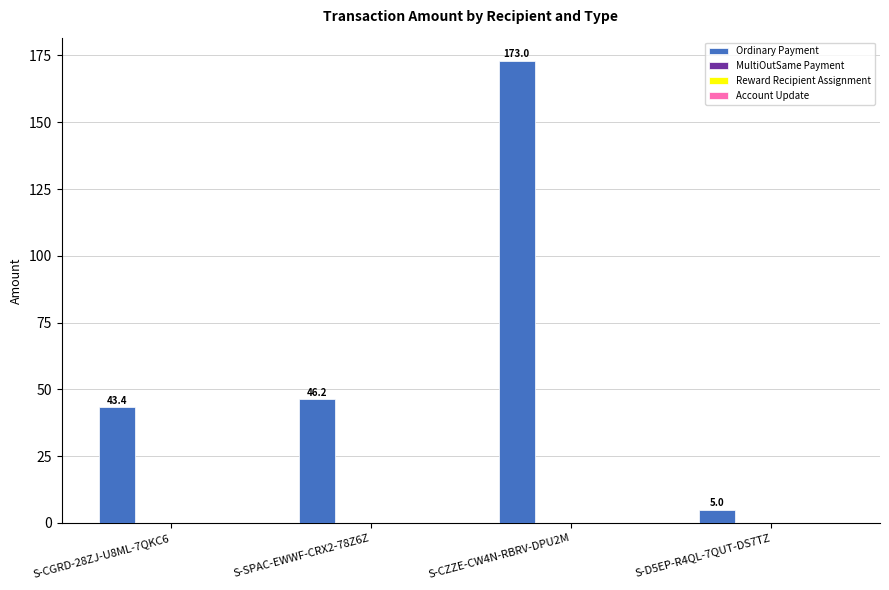

The value of Ordinary Payment at S-CZZE-CW4N-RBRV-DPU2M is 62.3. True or false?

False